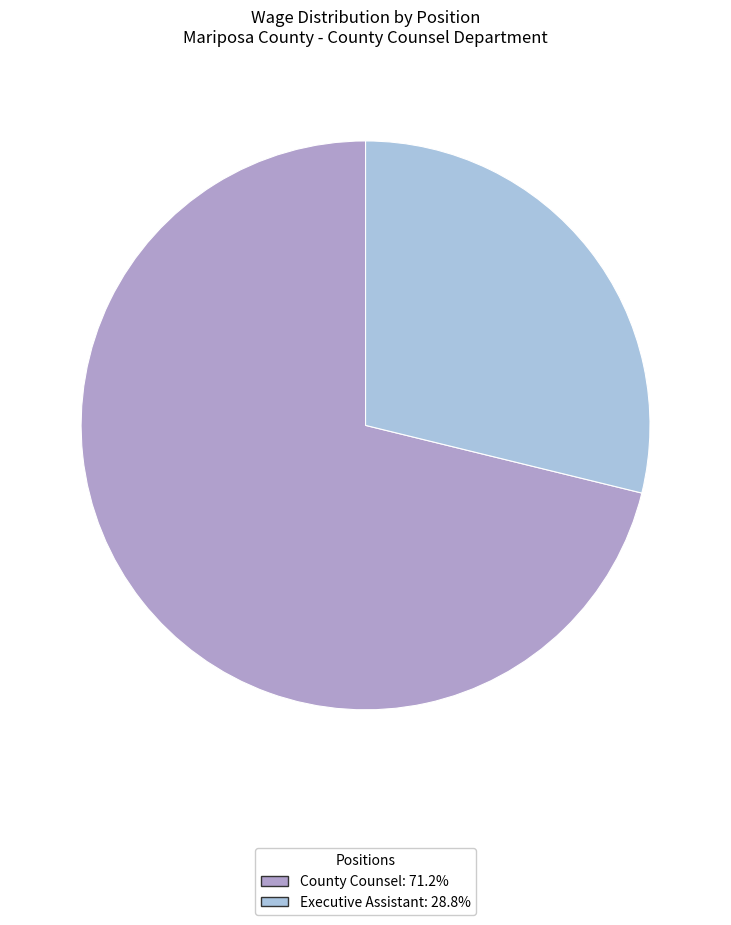

Combined, do Executive Assistant: 28.8% and County Counsel: 71.2% account for over 50%?

Yes